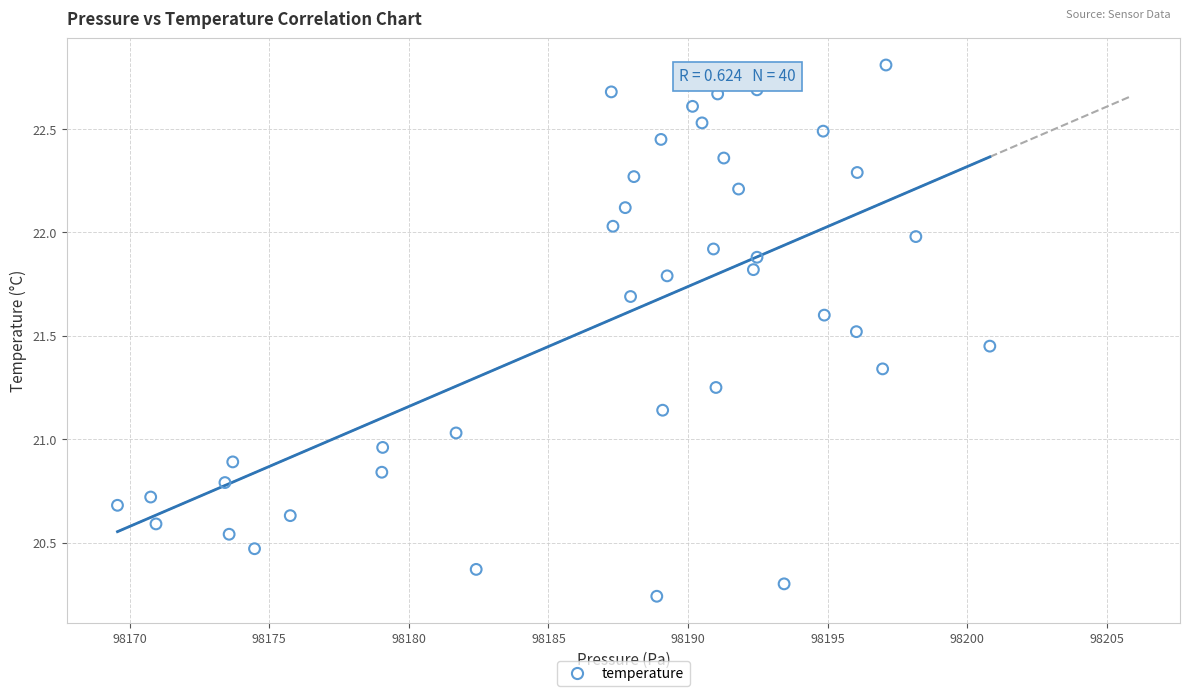

What is the range of Y values (max minus min)?

2.6